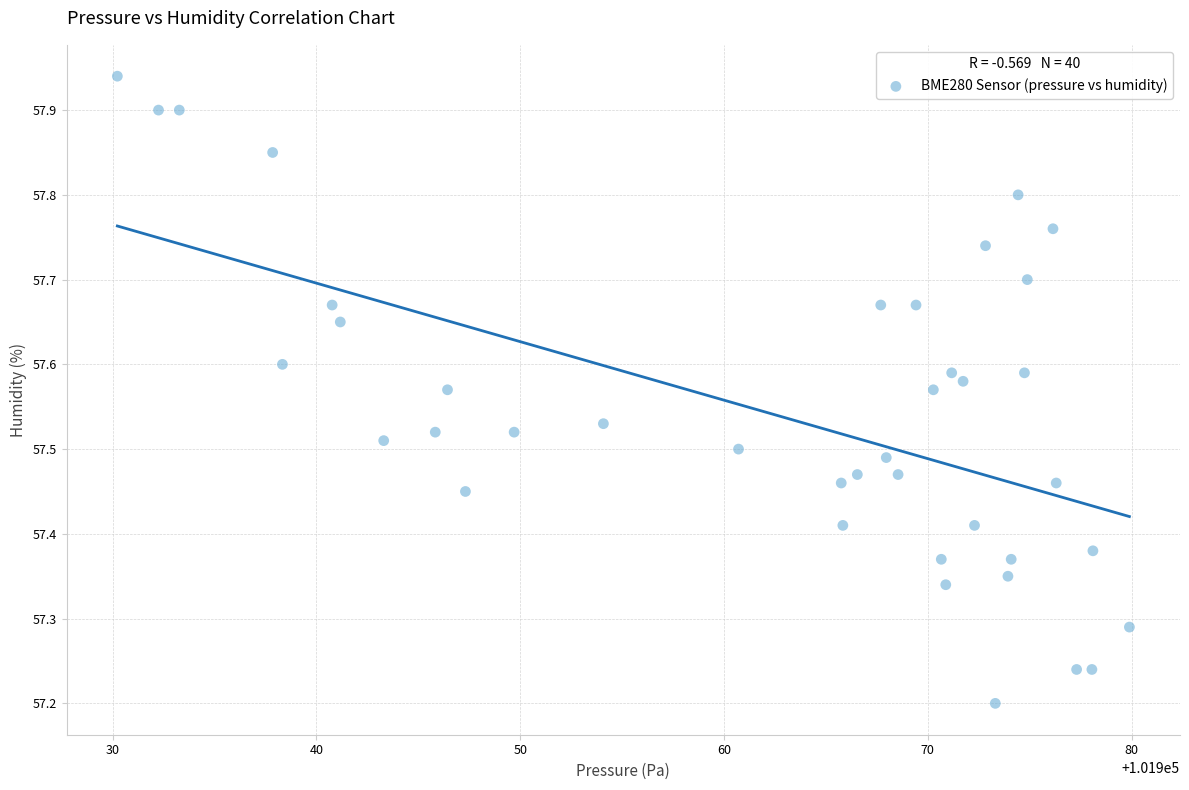

What is the range of X values (max minus min)?

49.7